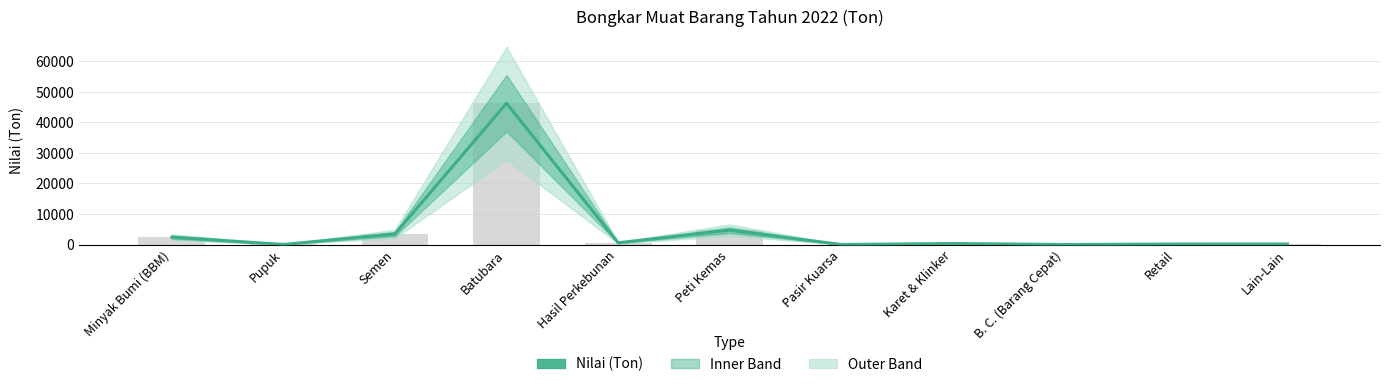

The chart shows a value of 2415.9 at Minyak Bumi (BBM). True or false?

True